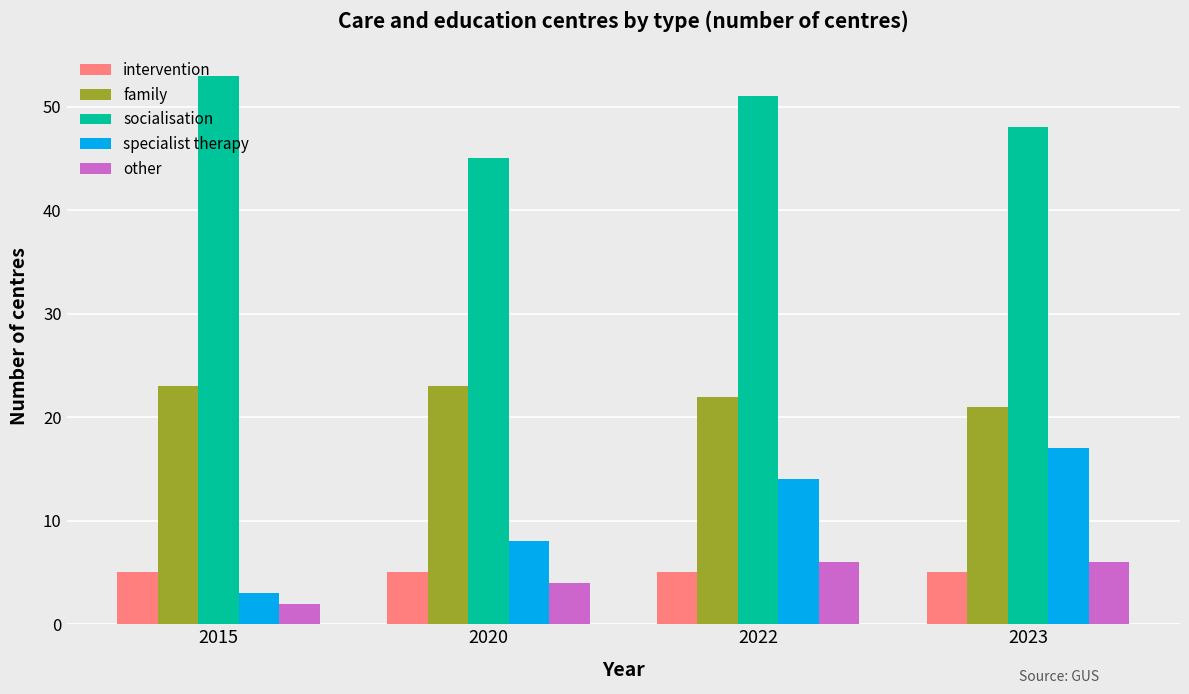

Which series has the widest spread of values?

specialist therapy